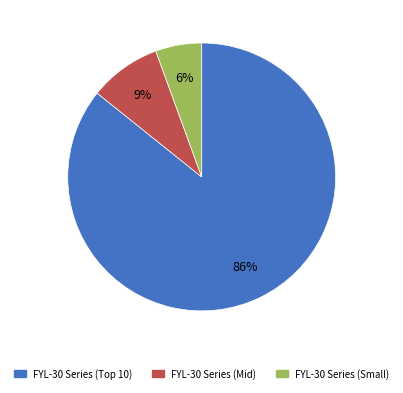

To the nearest percent, what percentage of the pie is FYL-30 Series (Small)?

6%